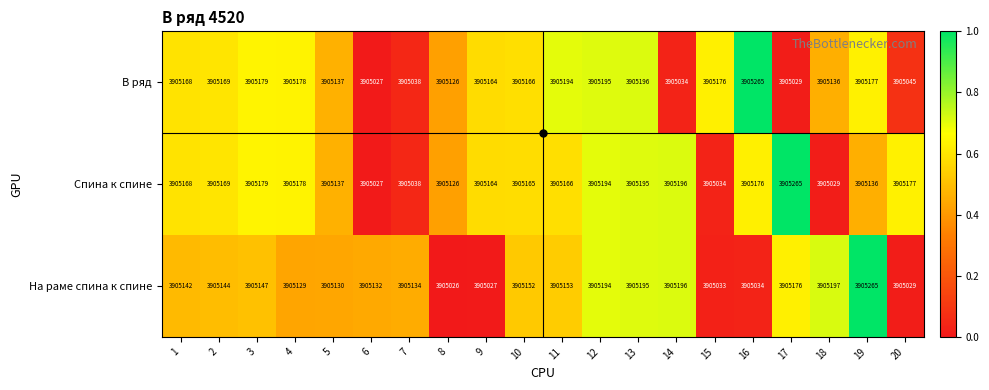

The value of Спина к спине at 9 is 3905164. True or false?

True